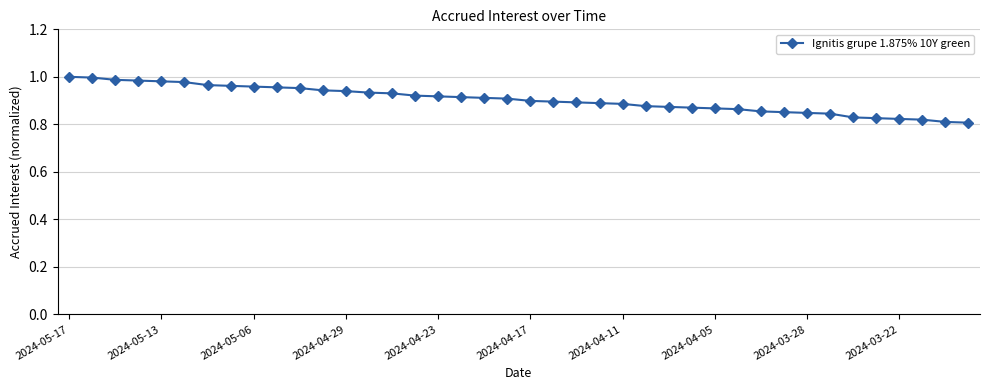

Does the chart have visible grid lines?

Yes